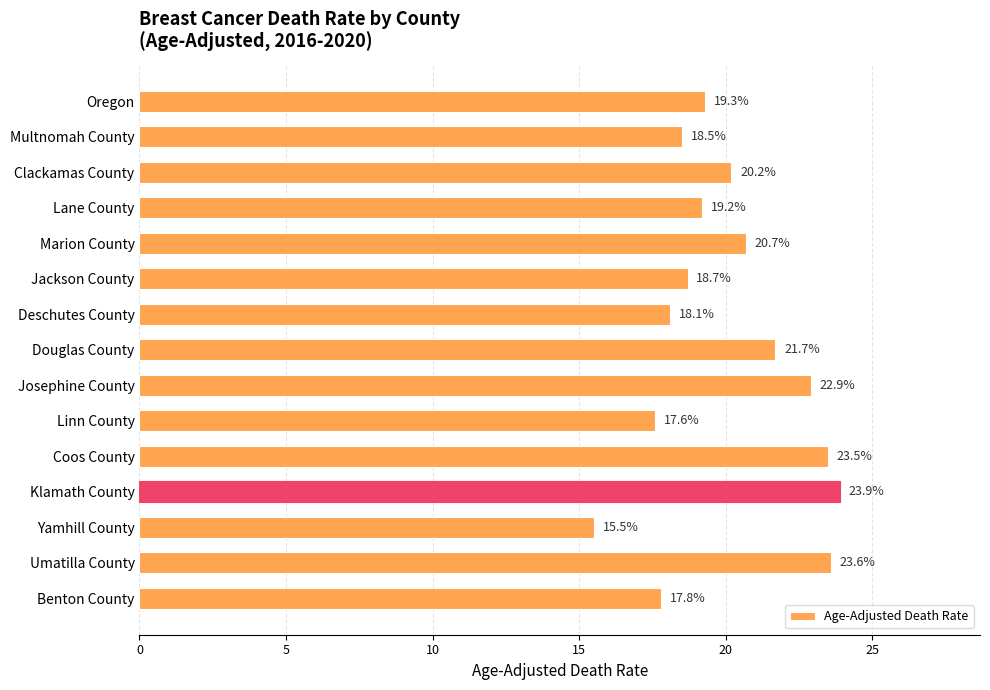

How many data points does each series have?

15